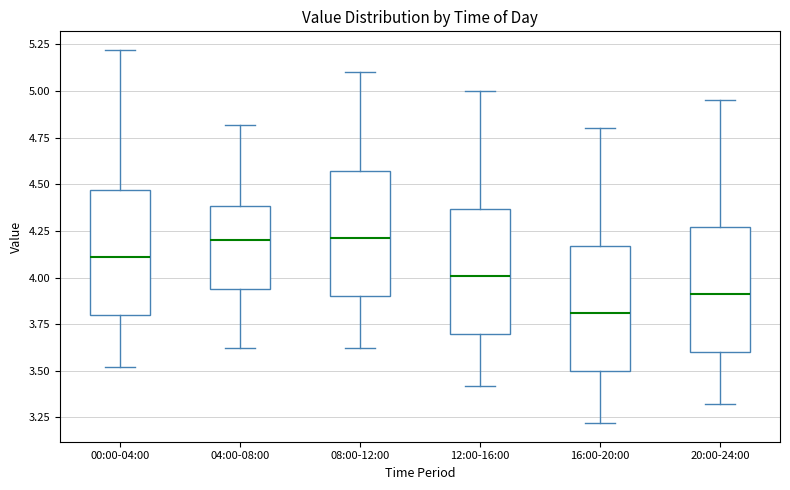

Where does the lower whisker of the box for 20:00-24:00 end on the y-axis? The values are not printed on the chart, so give them approximately, as read against the axis.

3.30